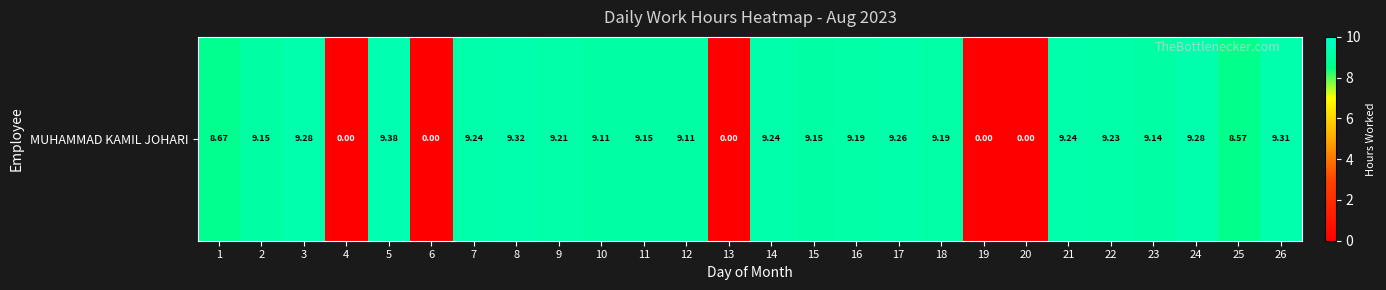

The value at 20 is 0.0. True or false?

True